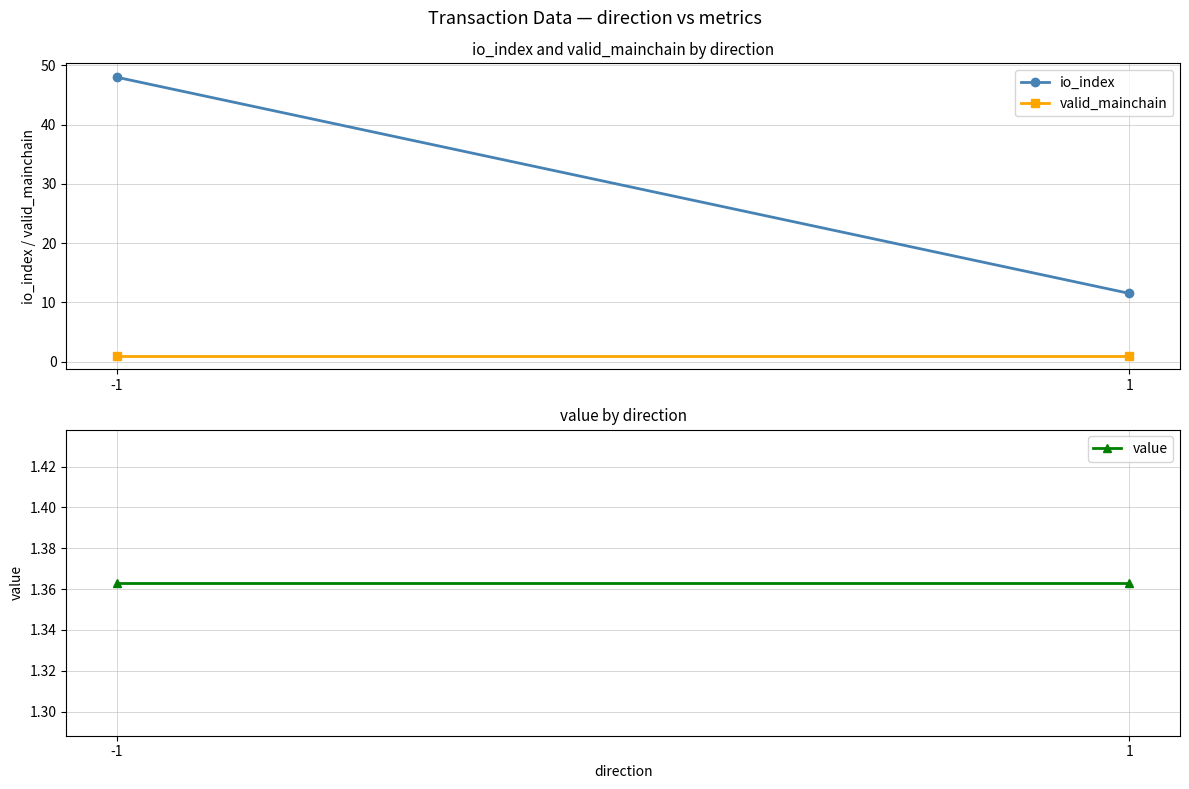

At which label does io_index reach its peak?

-1